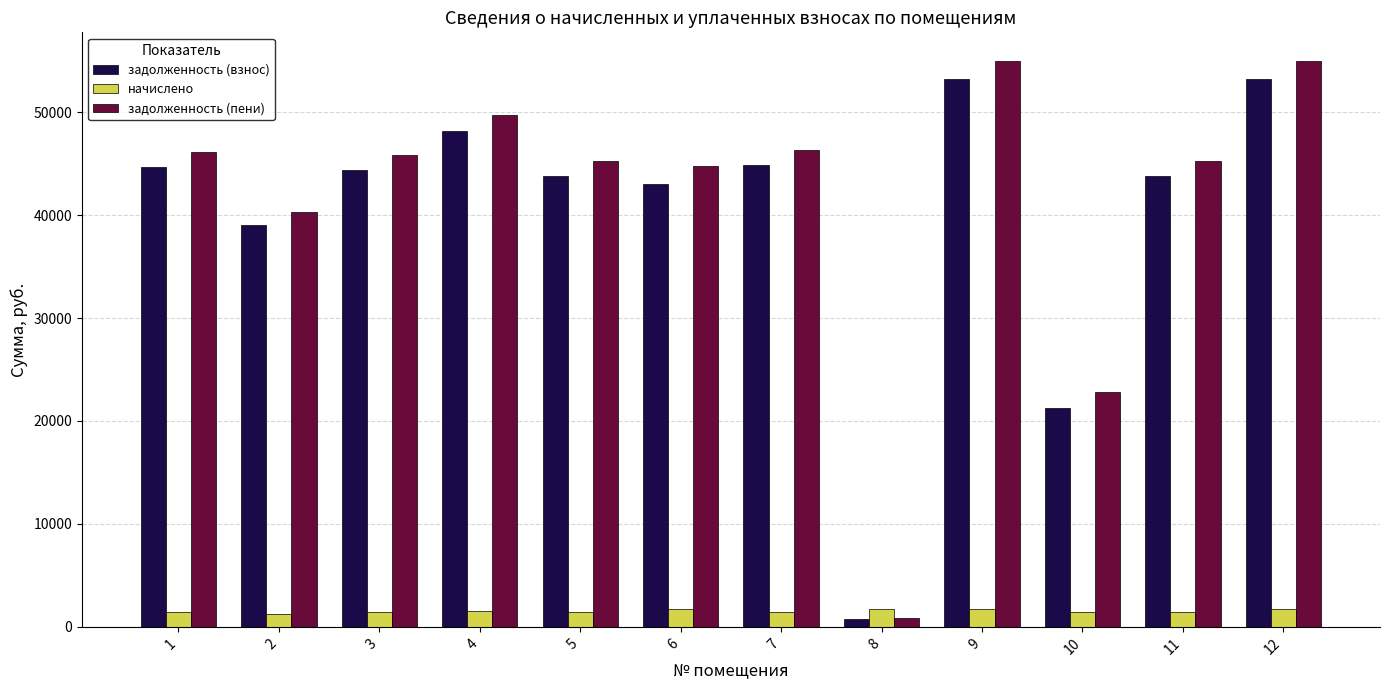

What is the difference between the задолженность (пени) values at 3 and 7?

471.1